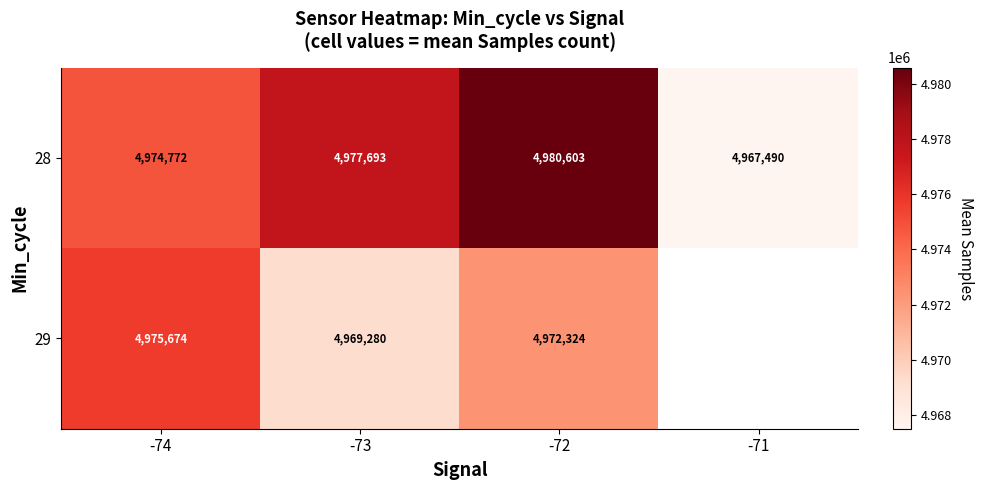

Between -73 and -74, which is larger?

-73